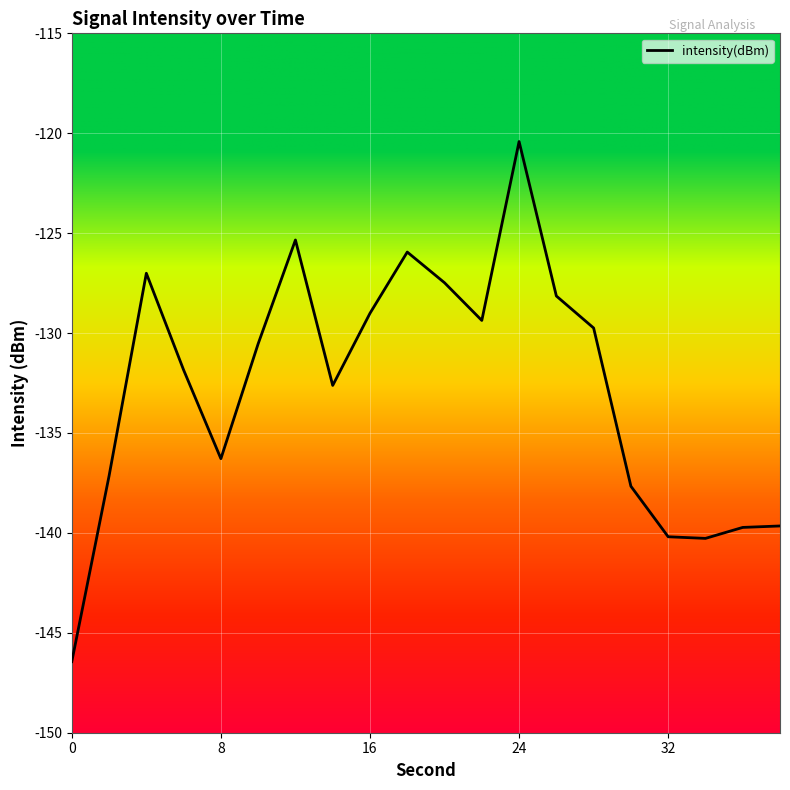

What is the minimum value shown in the chart?

-146.4